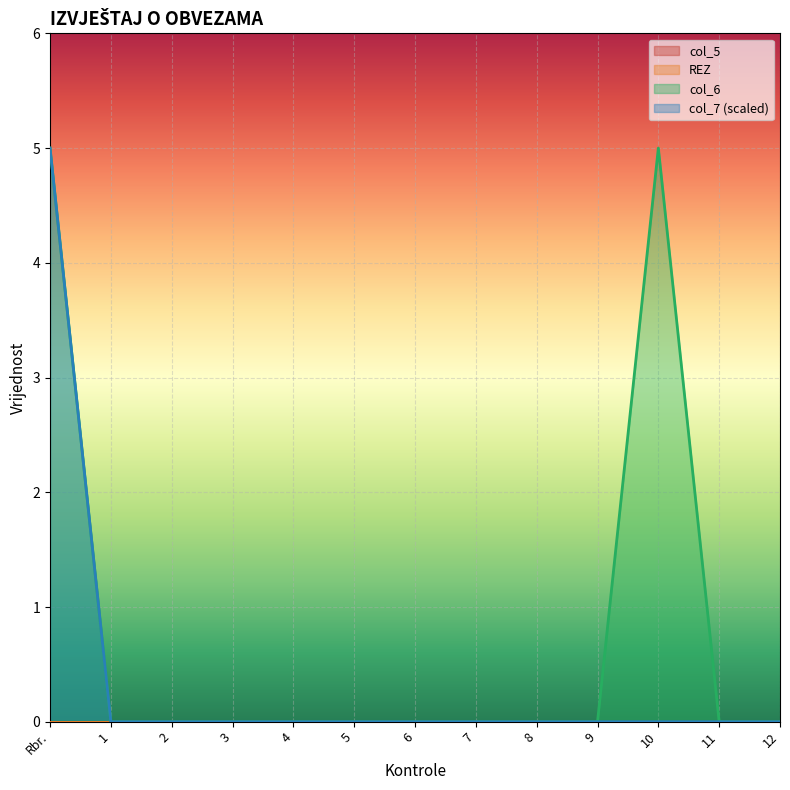

True or false: col_7 and col_6 cross at least once.

False